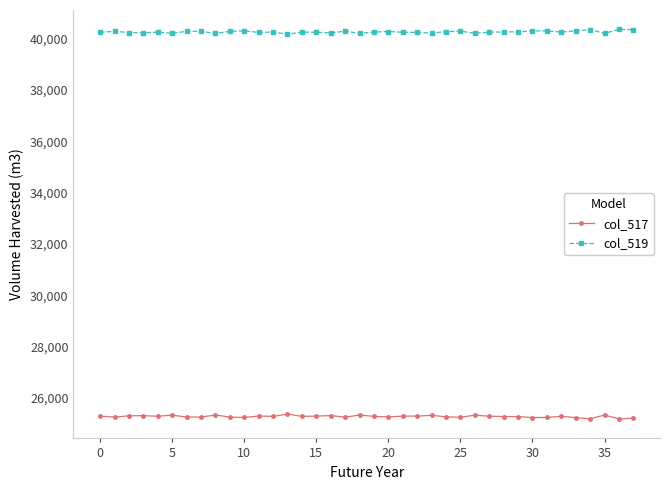

How many lines are shown in the chart?

2